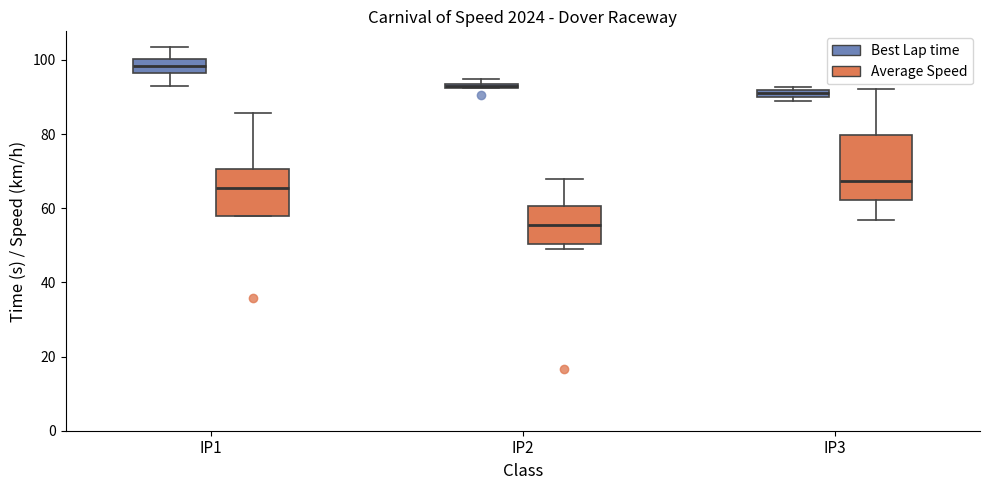

Which box is the tallest, from its lower edge to its upper edge?

IP3 (Average Speed)